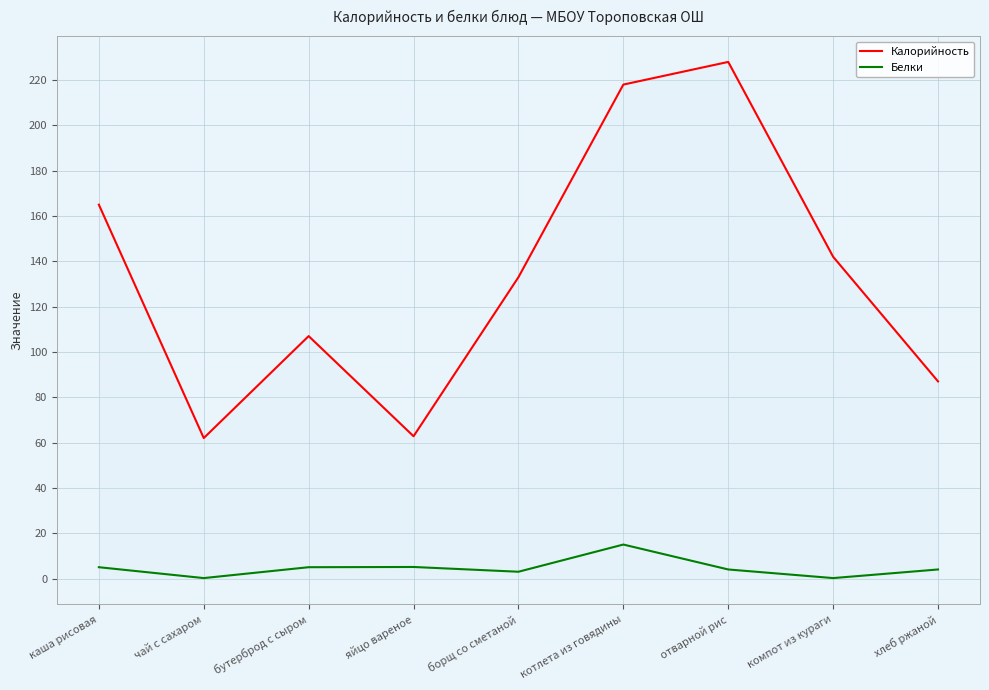

What is the spread (max minus min) of values at яйцо вареное?

57.7